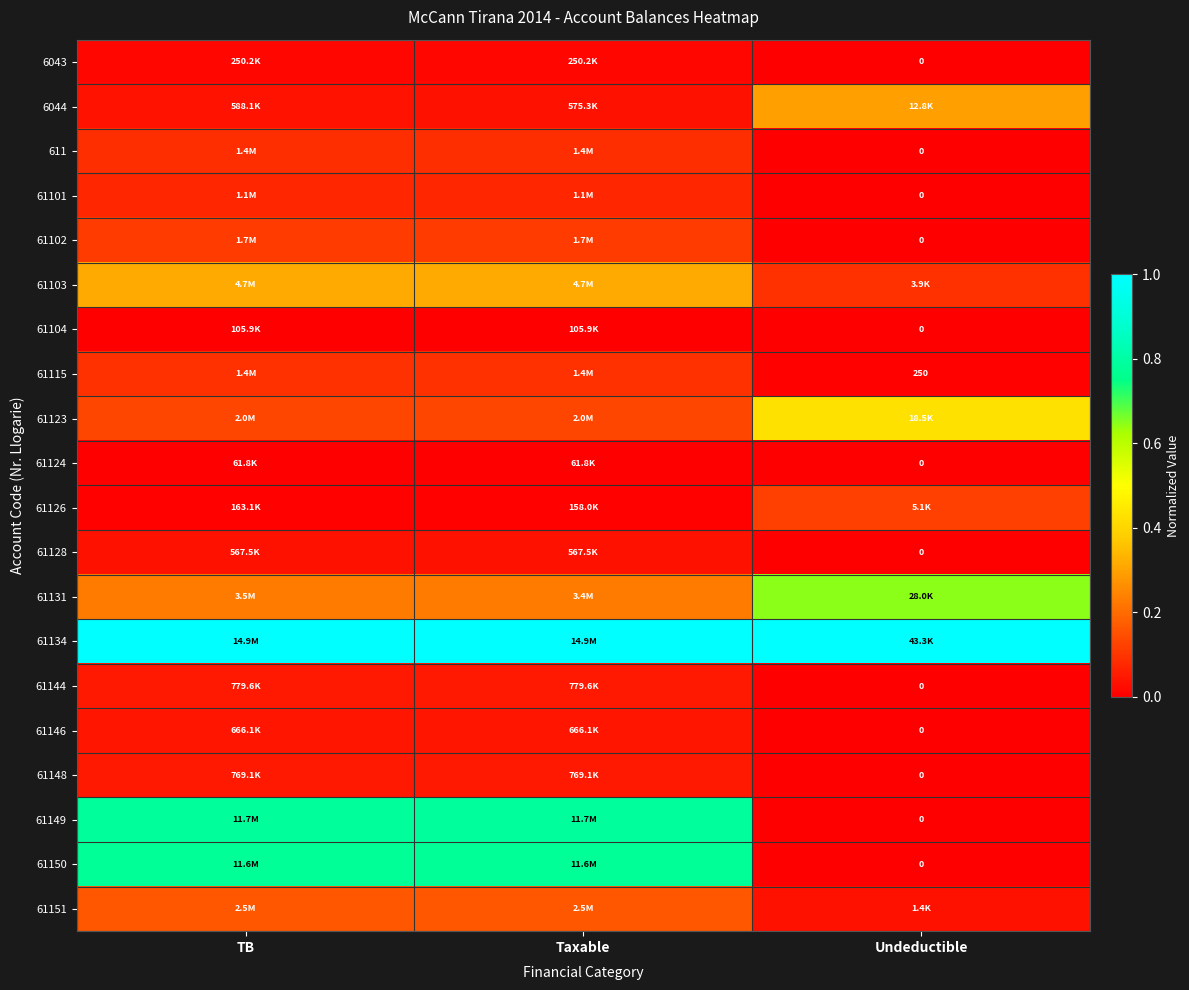

Is it true that 61131 equals 0.2 at Taxable?

True